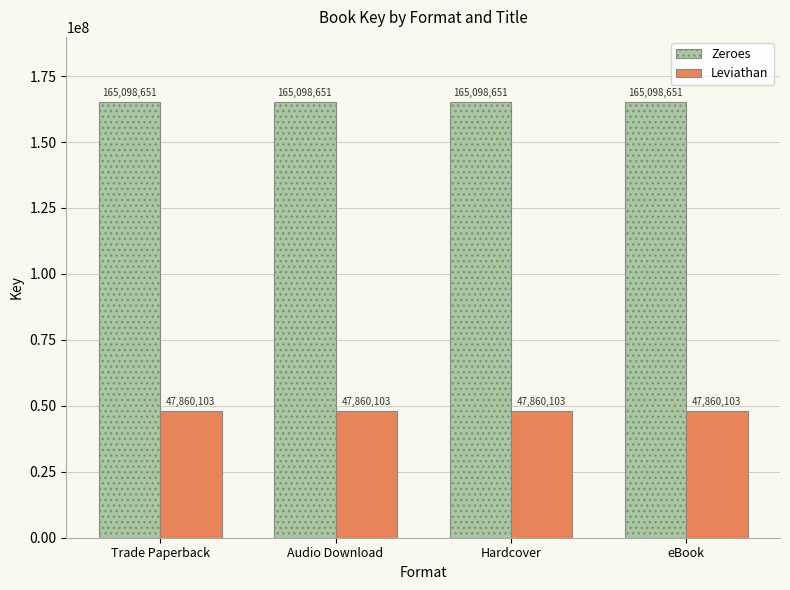

What is the highest value of the Zeroes series?

165098651